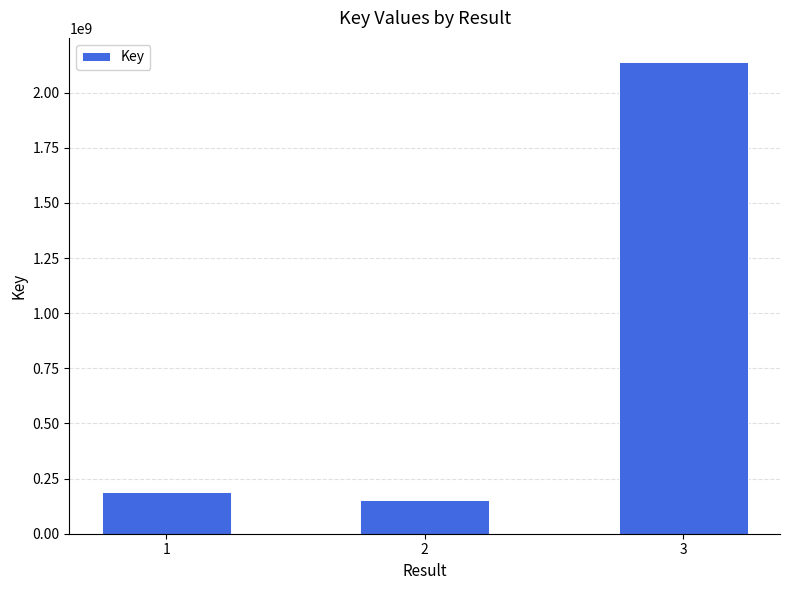

The value at 1 is 315962888. True or false?

False